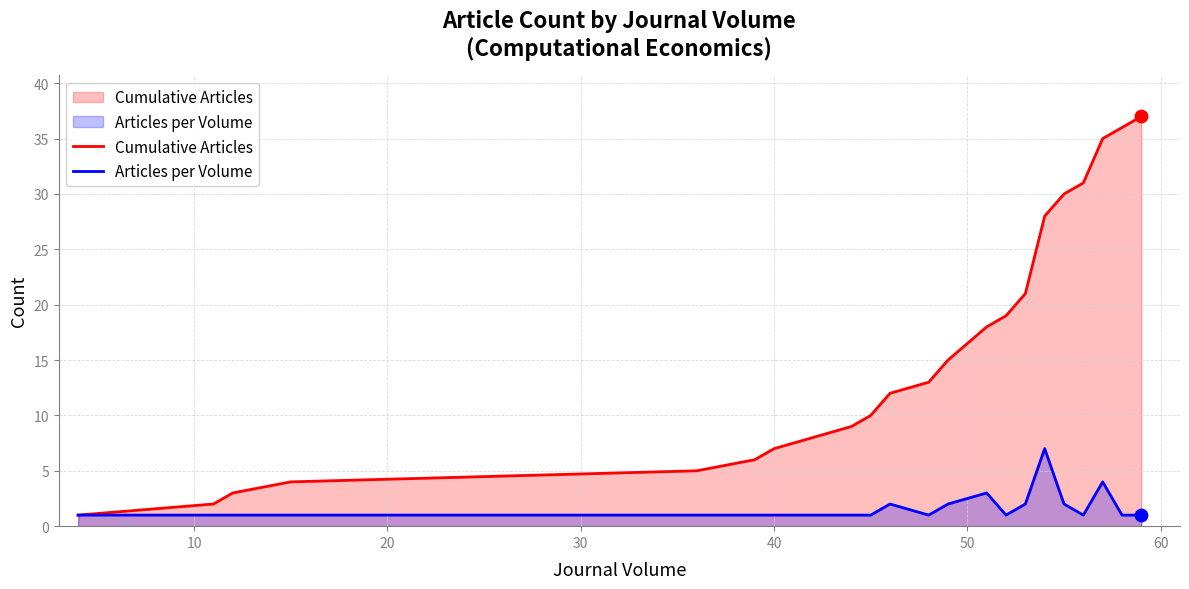

Which series has the largest range (max minus min)?

Cumulative Articles